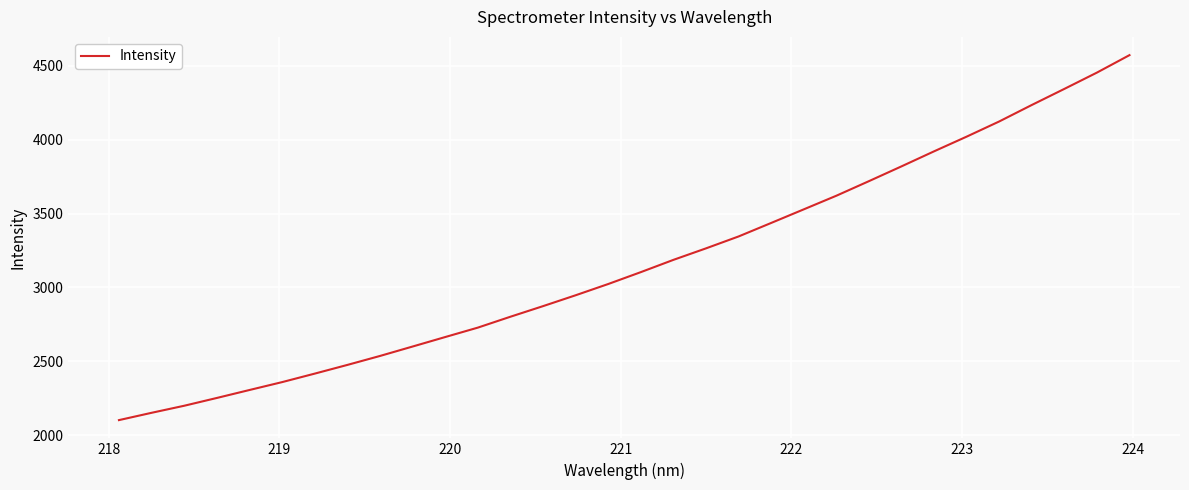

What is the minimum value shown in the chart?

2101.9